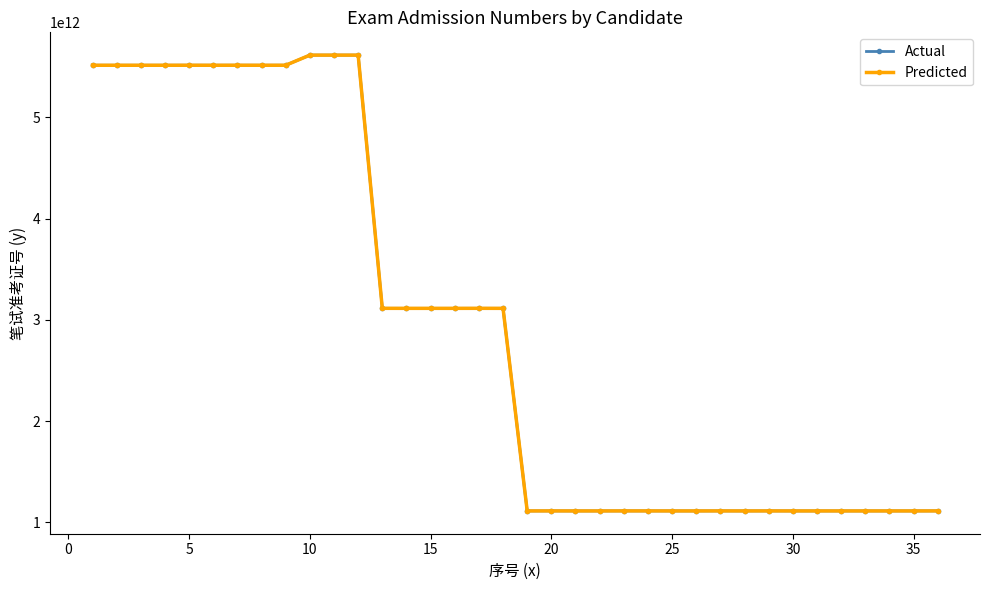

At how many categories does at least one series exceed 1901596580866?

18